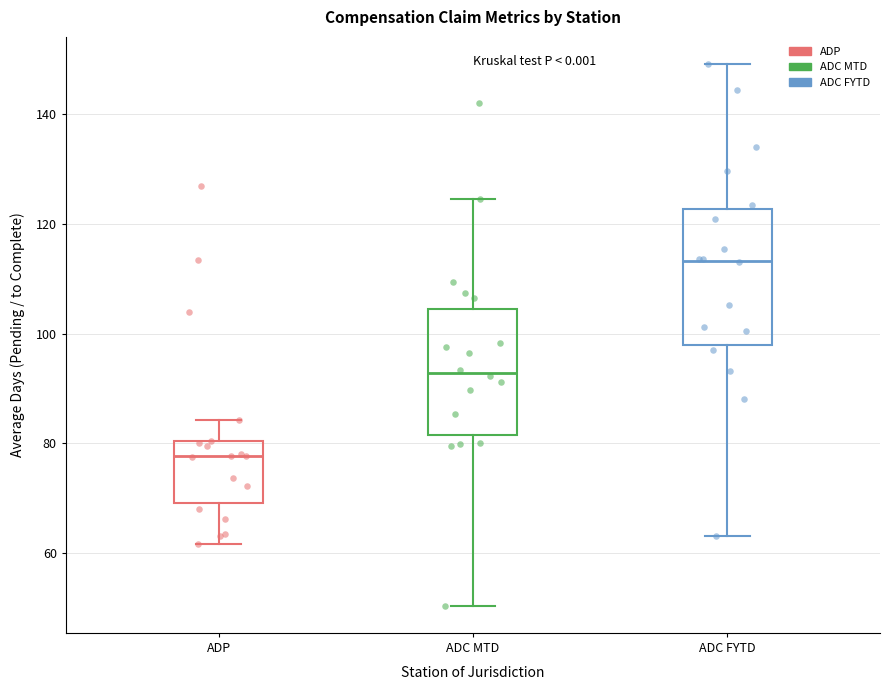

Which box has the lowest median line?

ADP